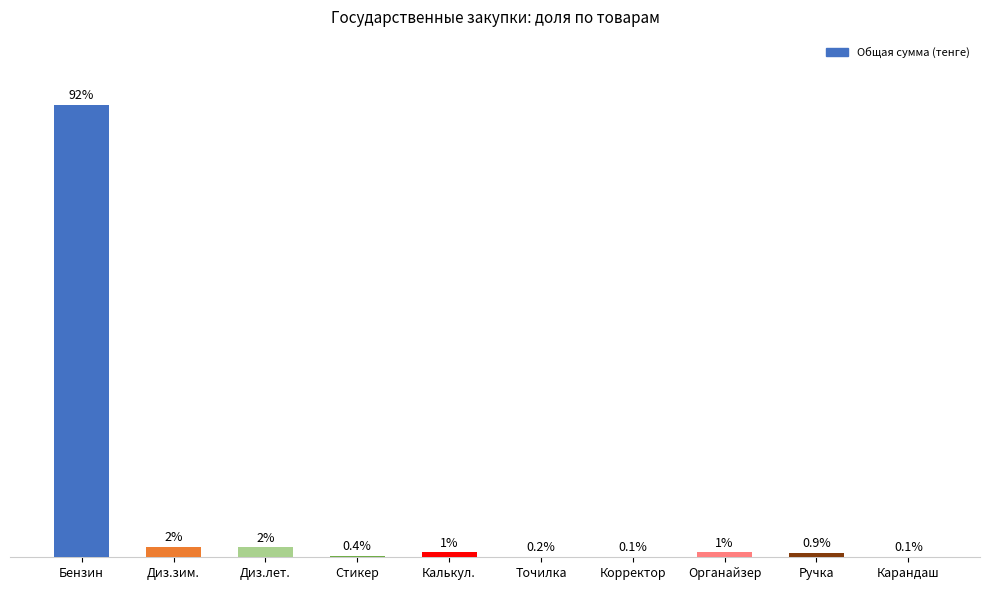

Which category has the highest value across all series?

Бензин